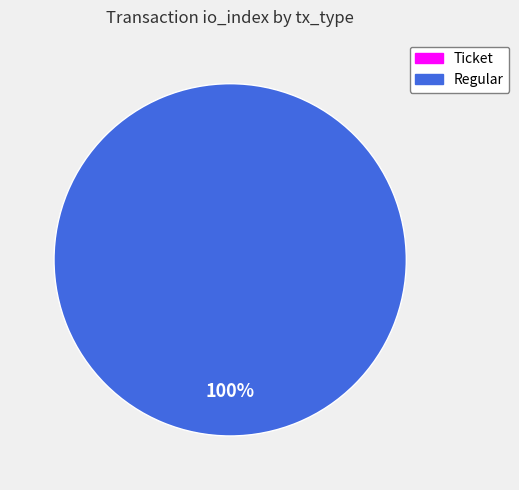

To the nearest percent, what portion does Regular represent?

100%